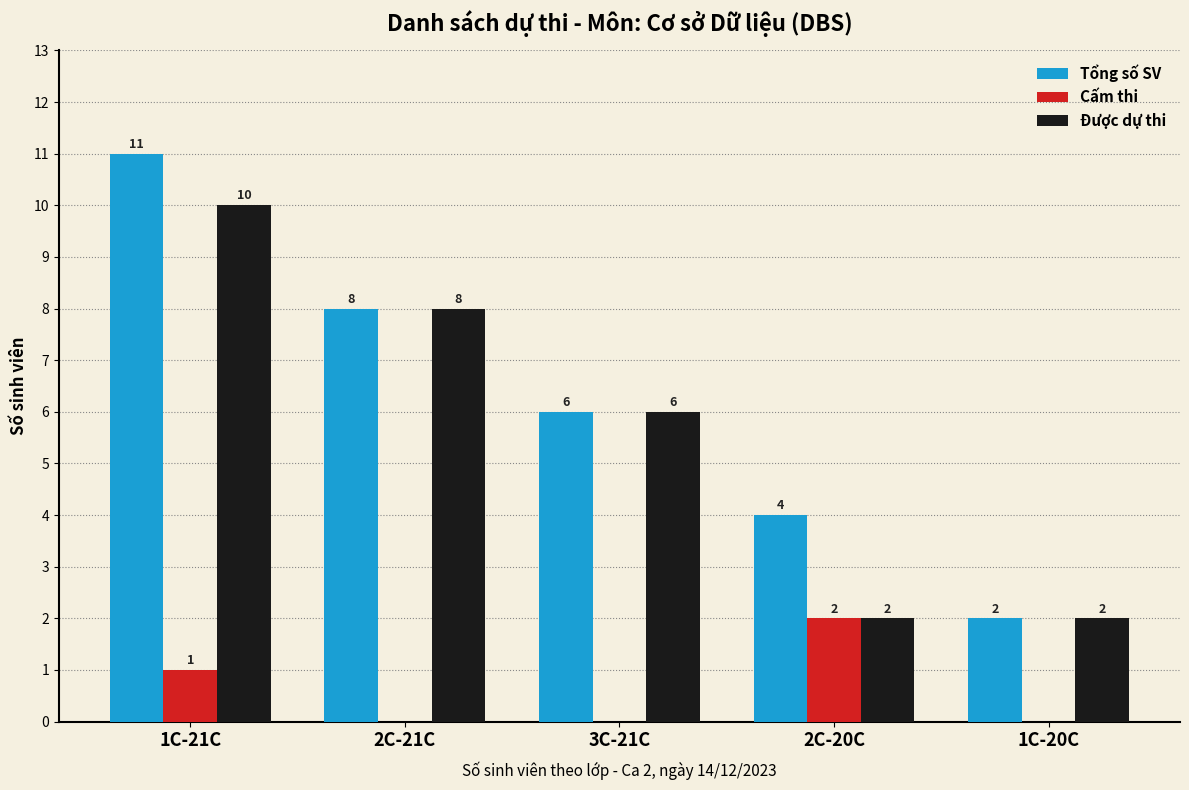

What is the sum of the Được dự thi values at 2C-20C and 2C-21C?

10